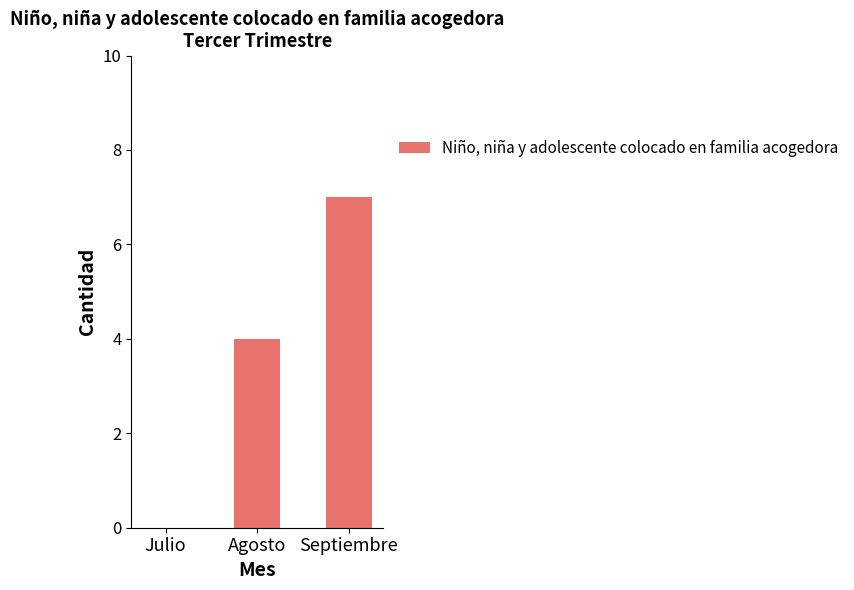

How many data points does each series have?

3